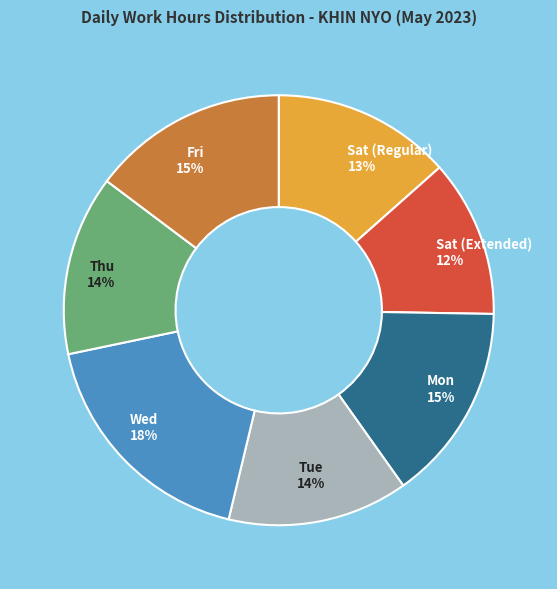

Is there a majority slice in this chart?

No